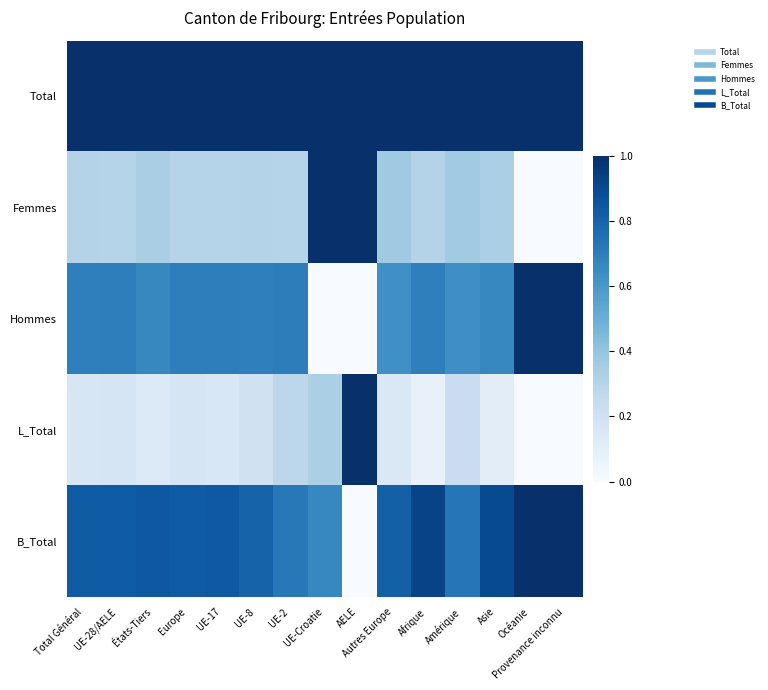

Between UE-28/AELE and Afrique, which series saw the biggest shift?

B_Total